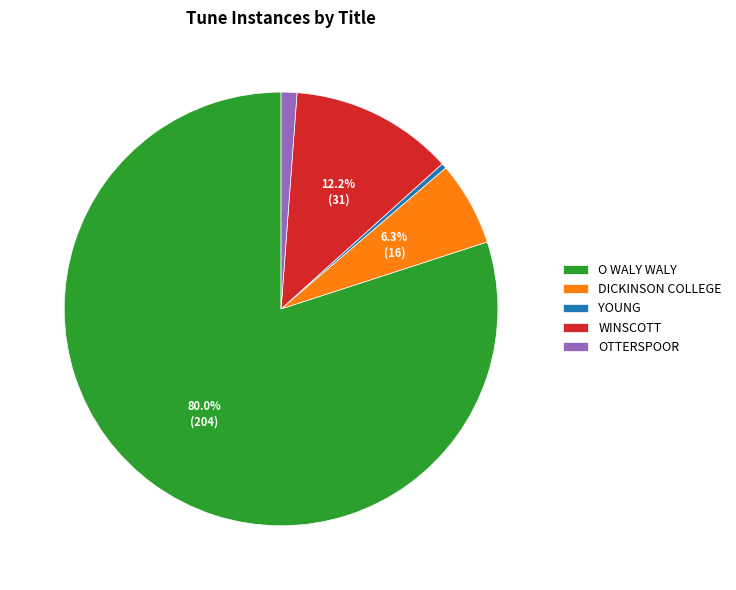

What percentage is NOT represented by WINSCOTT?

87.8%